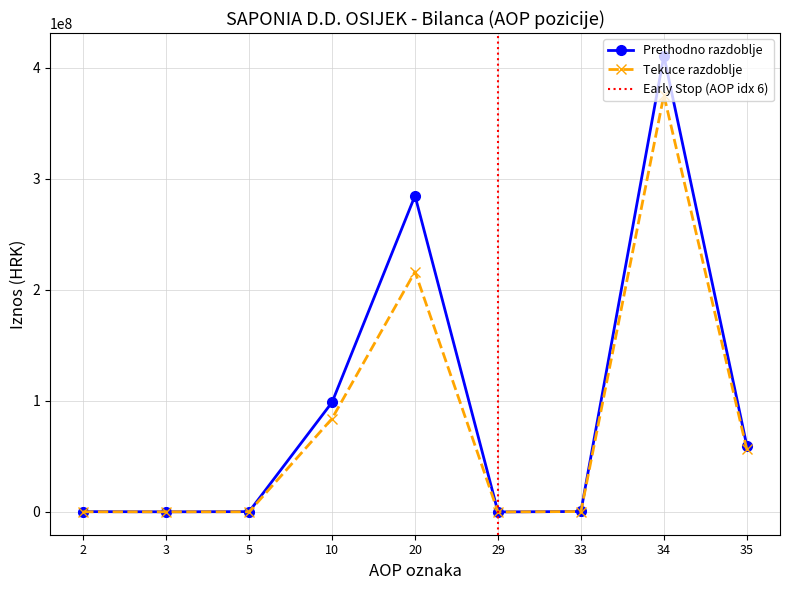

Rank the categories by Tekuce razdoblje value from lowest to highest.

29, 2, 3, 5, 33, 35, 10, 20, 34